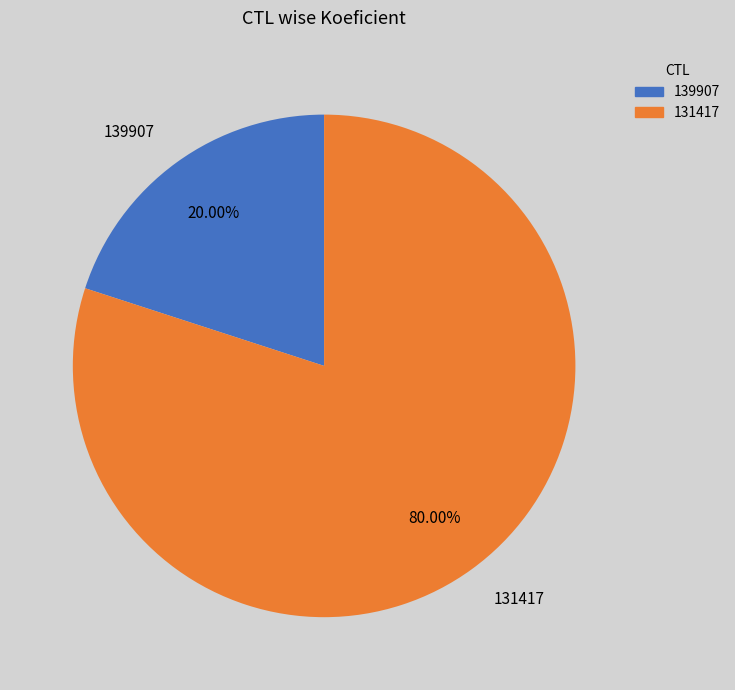

Is it true that 139907 is 20% of the pie?

True